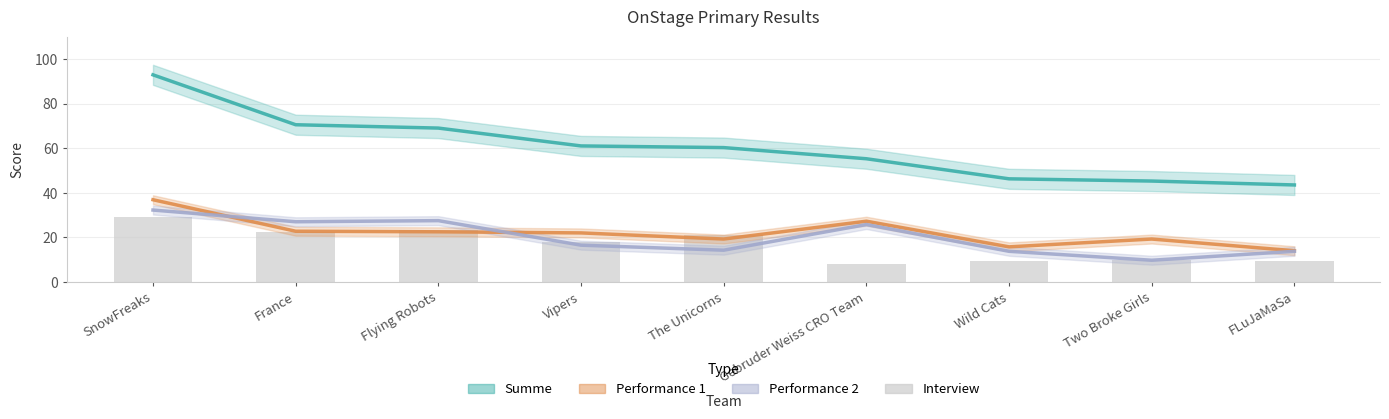

What is the spread (max minus min) of values at Flying Robots?

46.5